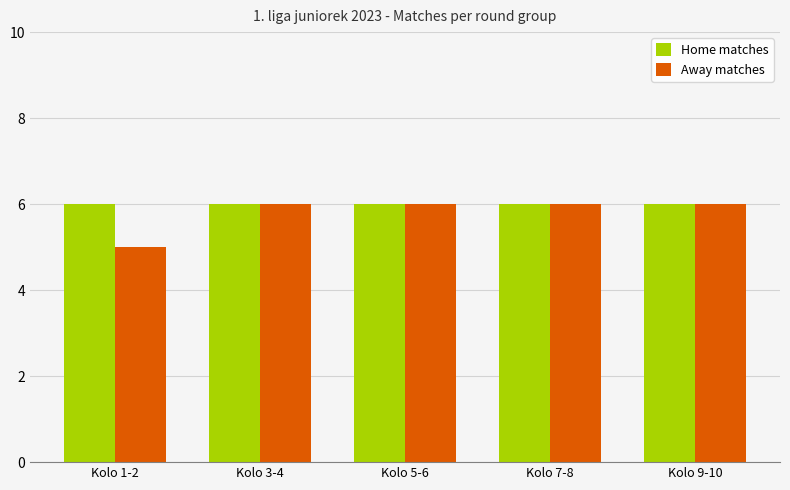

The value of Home matches at Kolo 1-2 is 6. True or false?

True